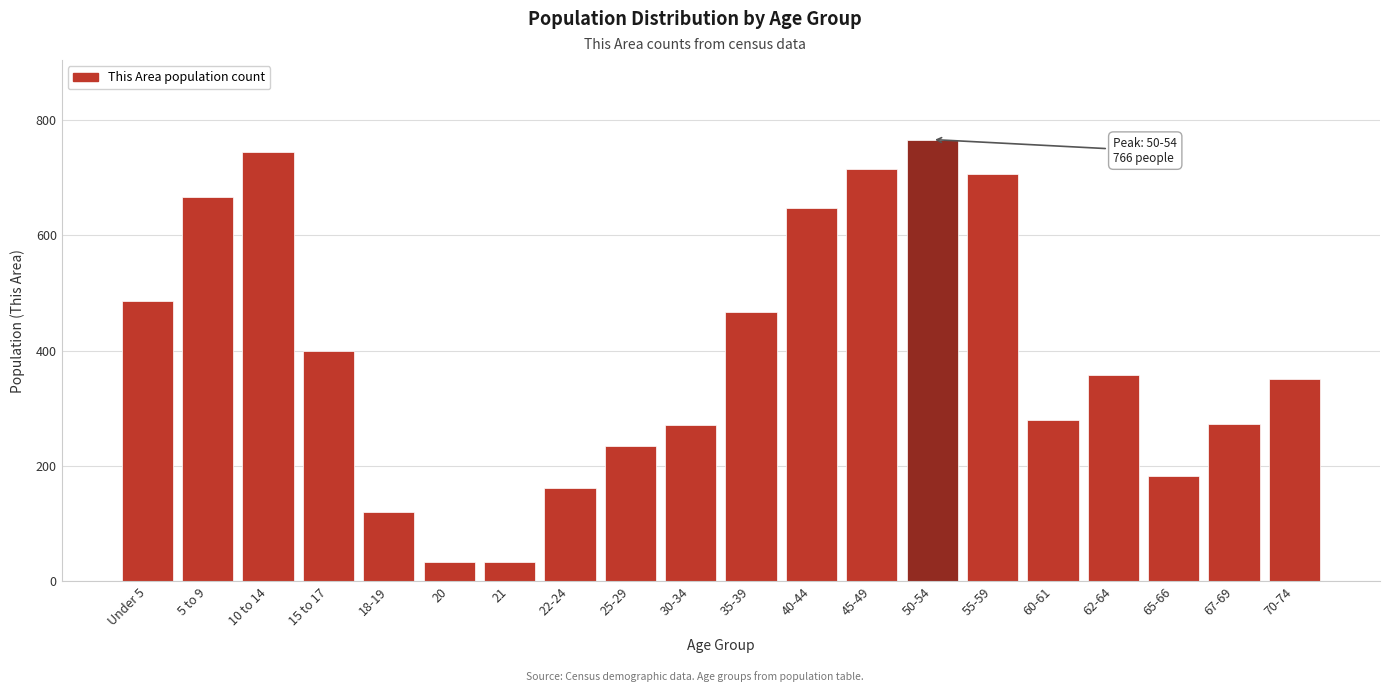

What is the difference between the maximum and second lowest values?

732